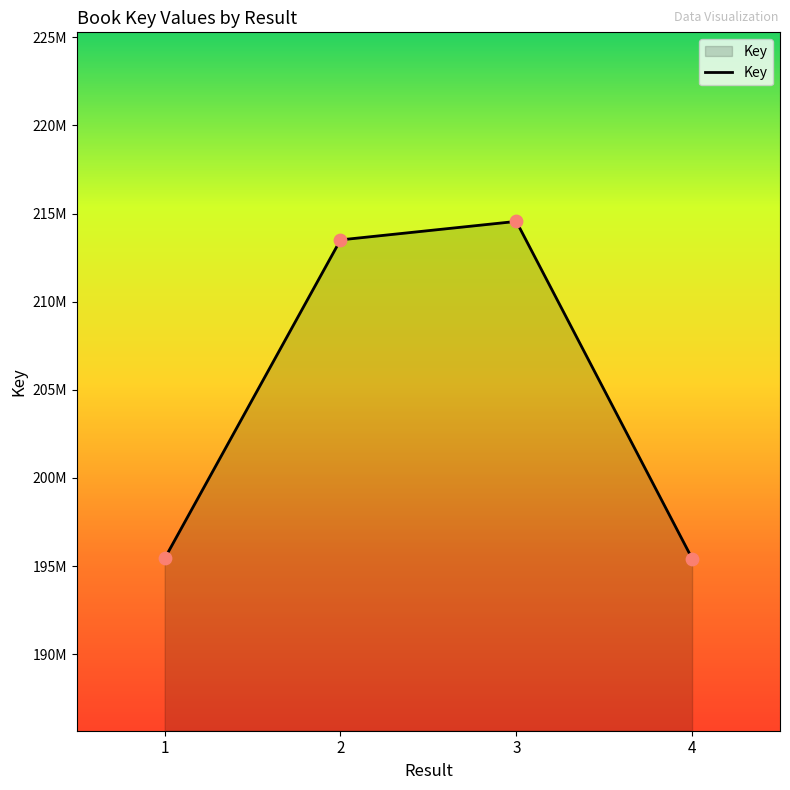

Is this an area chart (filled region under the line)?

Yes